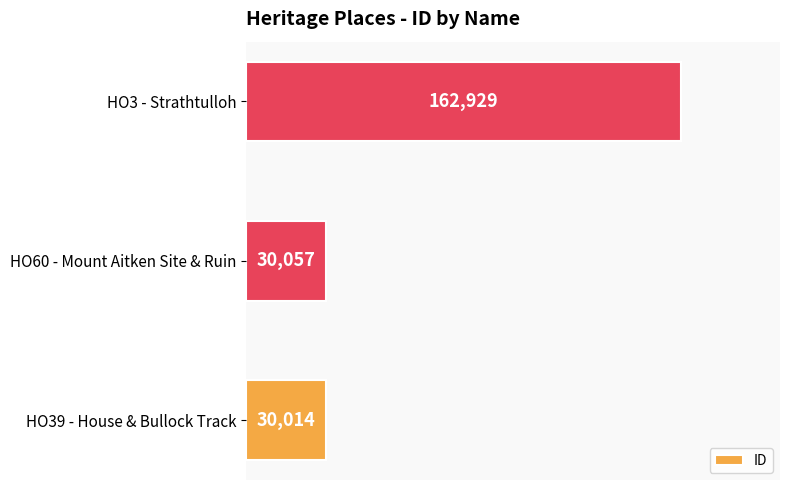

What is the average value?

74333